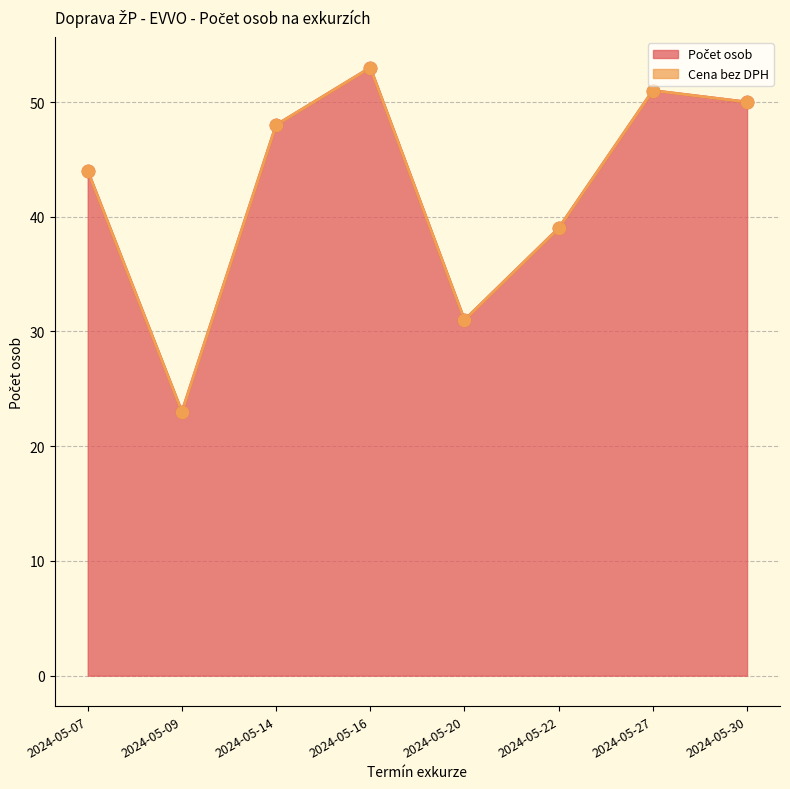

What is the change in value from 2024-05-09 to 2024-05-14?

+25